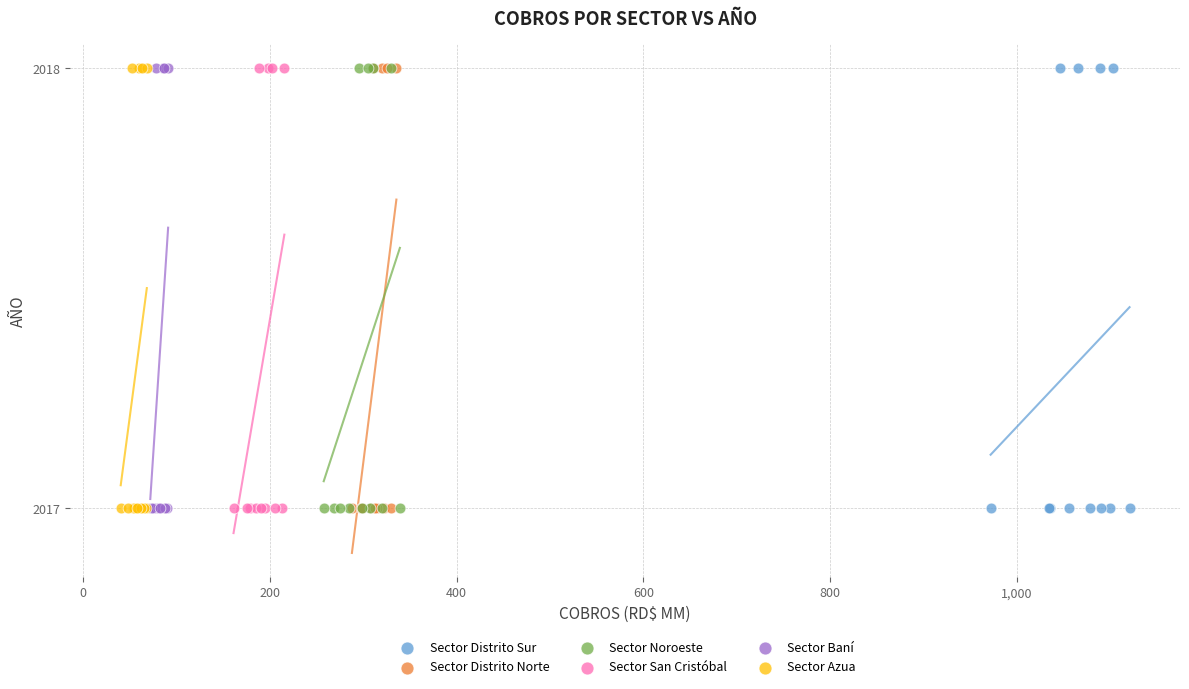

What are all the series names shown in the legend?

Sector Distrito Sur, Sector Distrito Norte, Sector Noroeste, Sector San Cristóbal, Sector Baní, Sector Azua